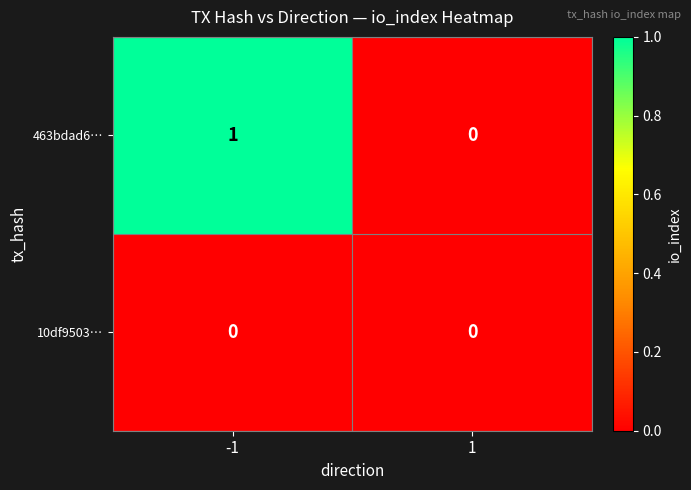

Which series has the largest total across all categories?

463bdad6…